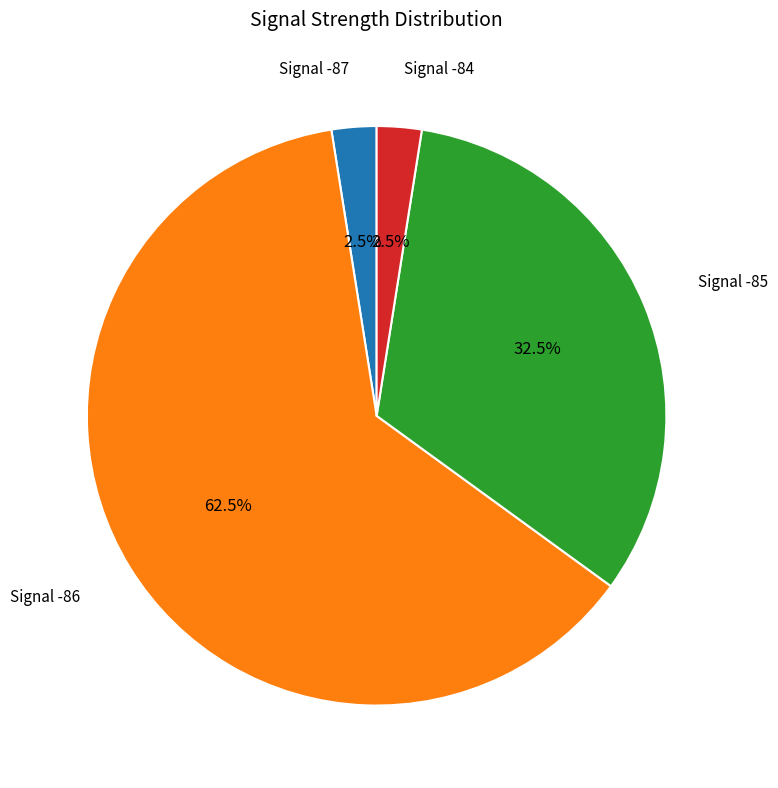

Is the sum of Signal -84 and Signal -85 greater than half?

No